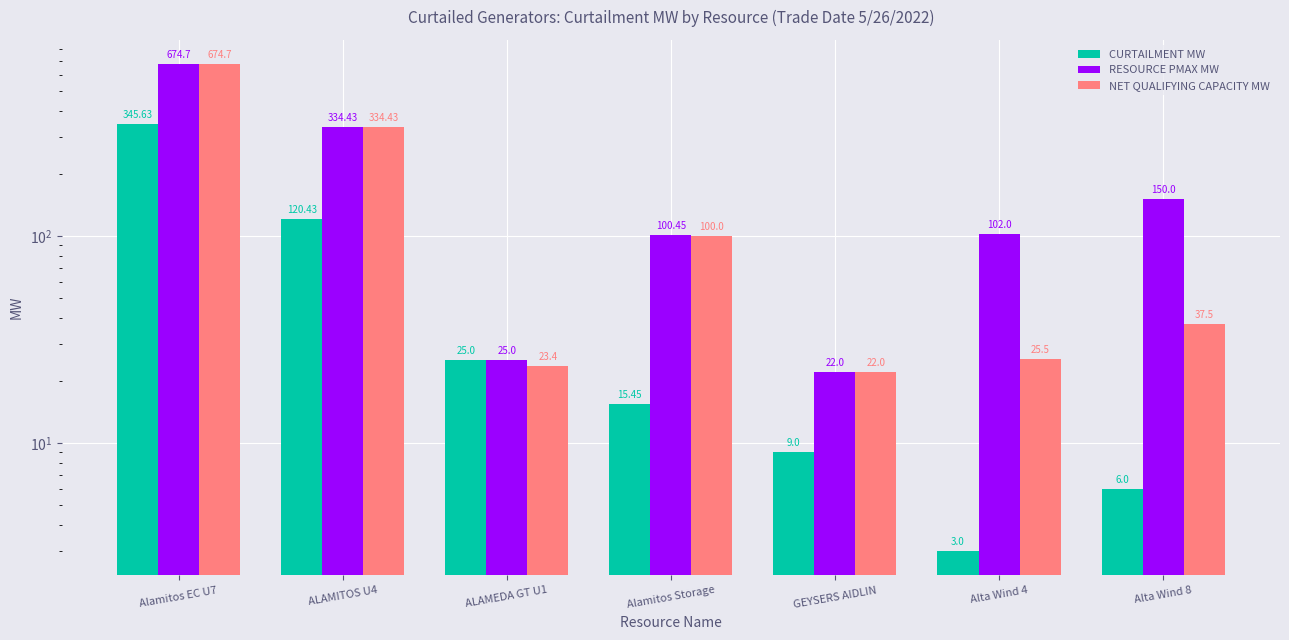

What is the sum of all NET QUALIFYING CAPACITY MW values?

1217.5